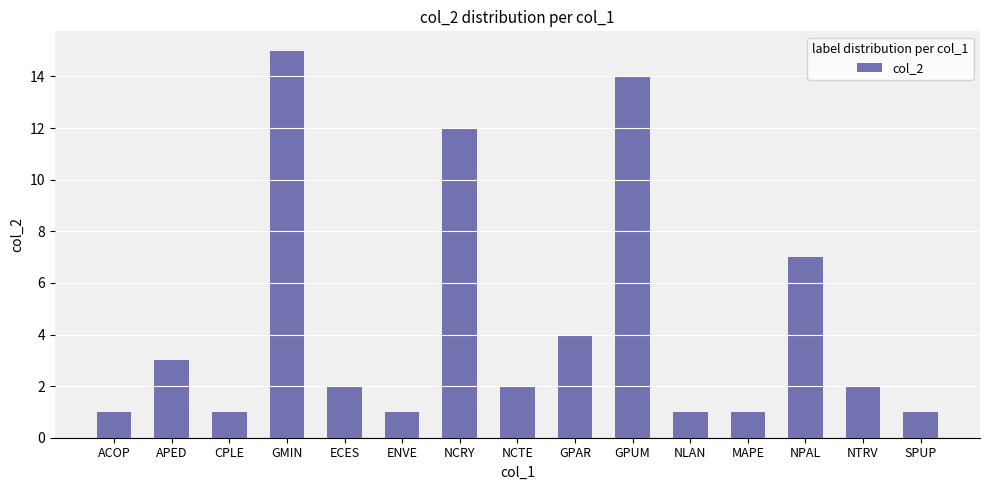

Which has a higher value, NPAL or NTRV?

NPAL